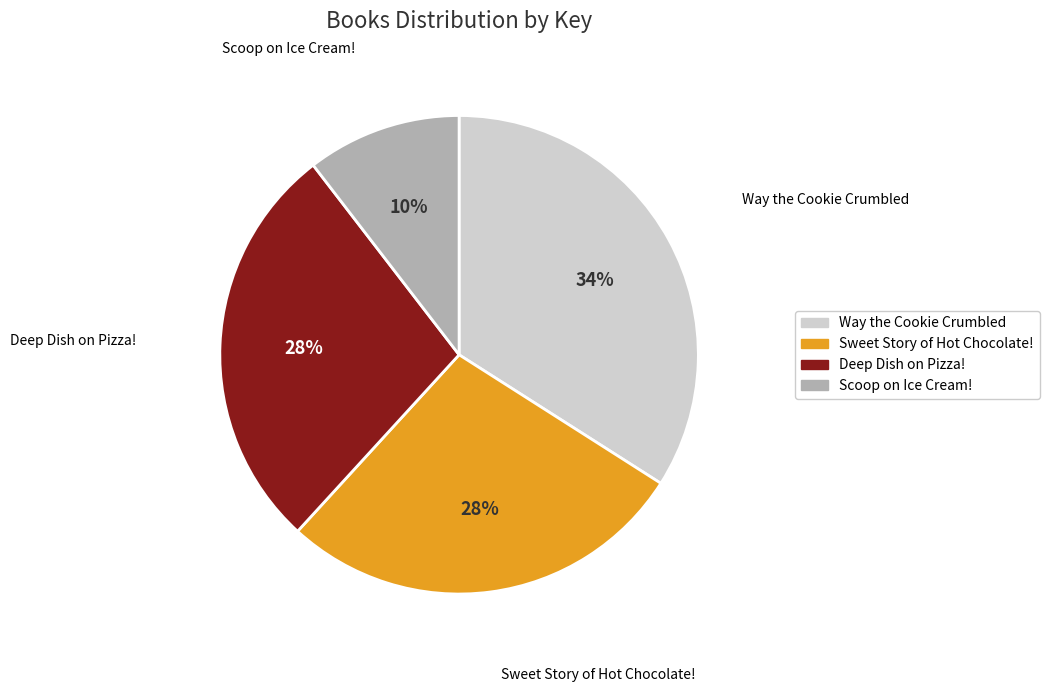

What is the ratio of the value at Deep Dish on Pizza! to the value at Sweet Story of Hot Chocolate!?

1.0